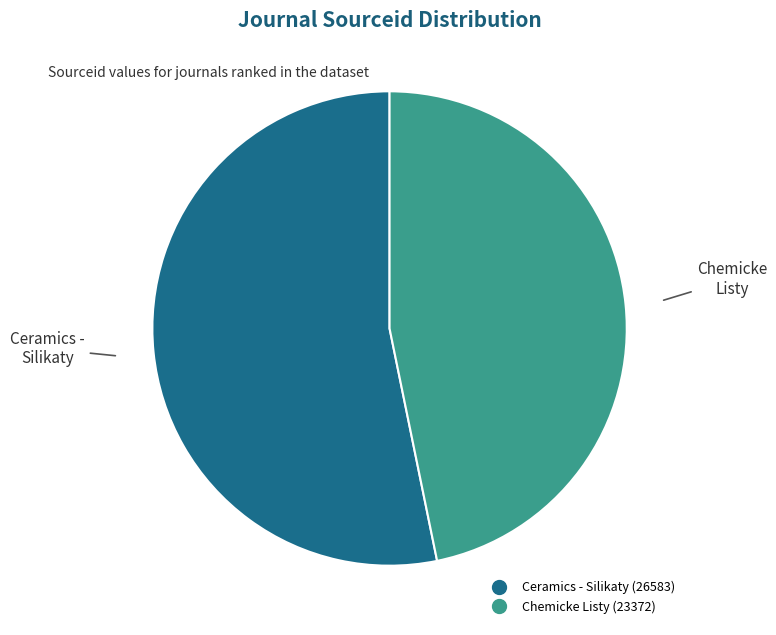

Does any single category account for the majority?

Yes